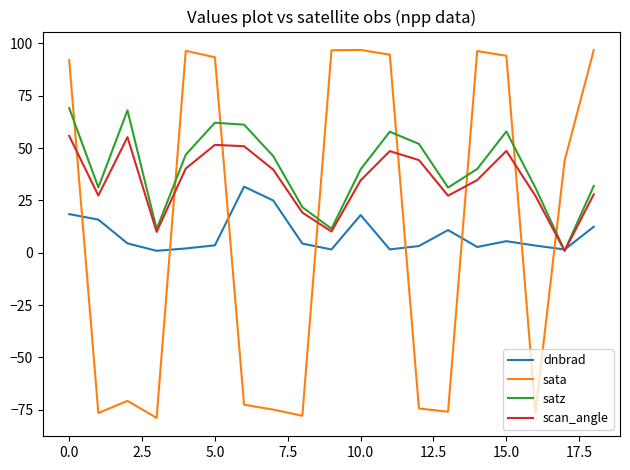

How many intersections are there between dnbrad and sata?

8